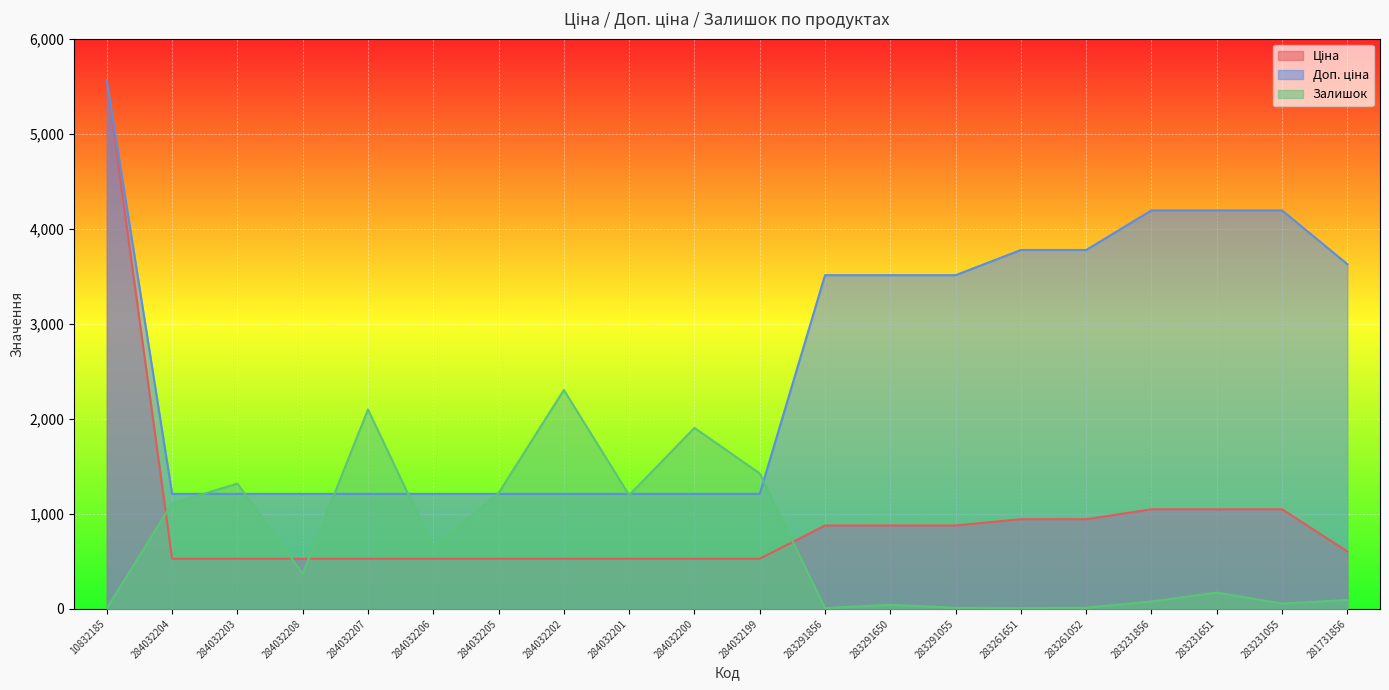

The Доп. ціна series shows 4193.5 at 283231055. True or false?

True